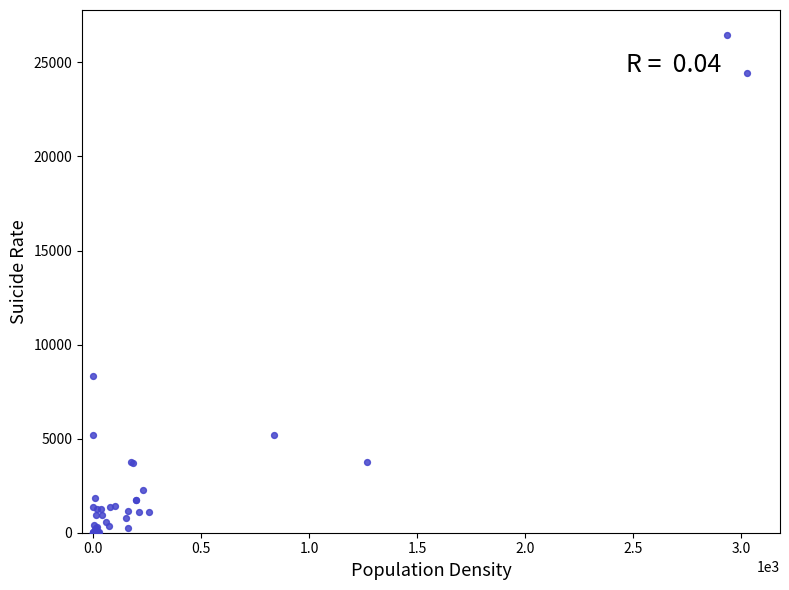

What Y value in the scatter plot is closest to 13232?

8357